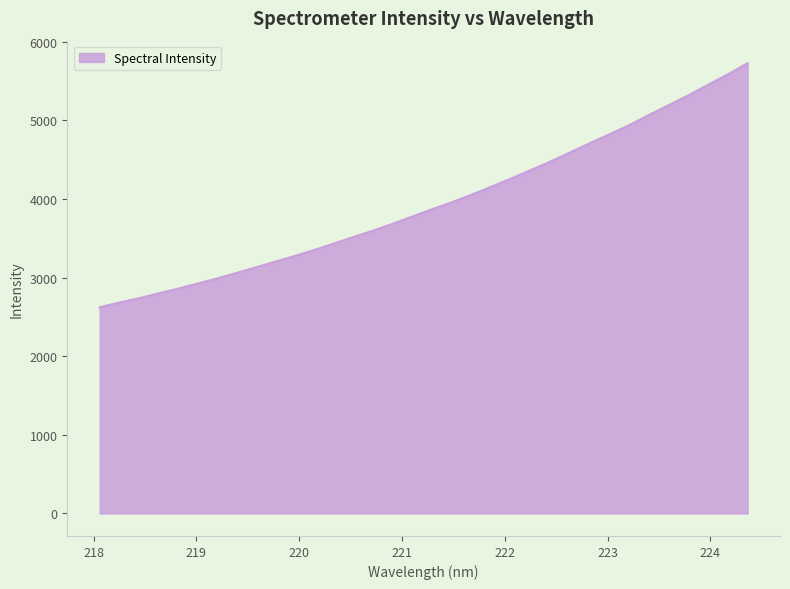

What is the difference between the maximum and minimum values?

3104.2